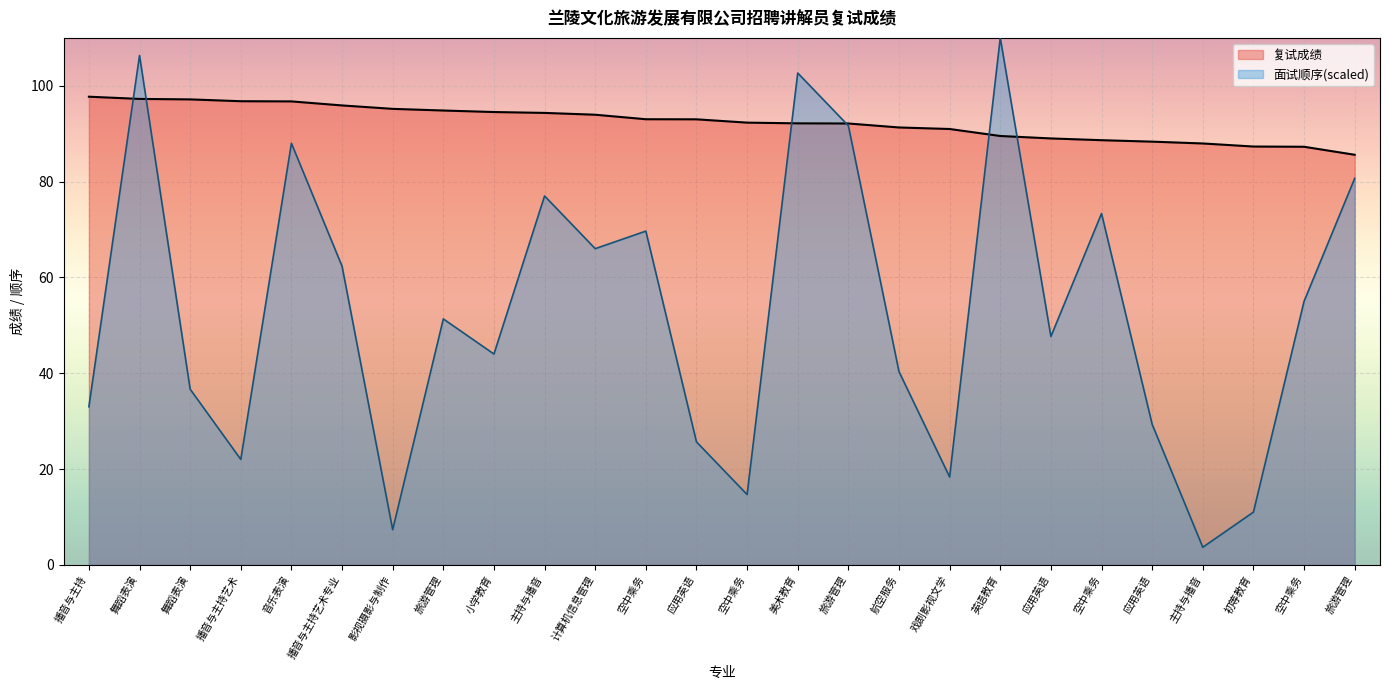

What is the greatest value displayed?

110.0